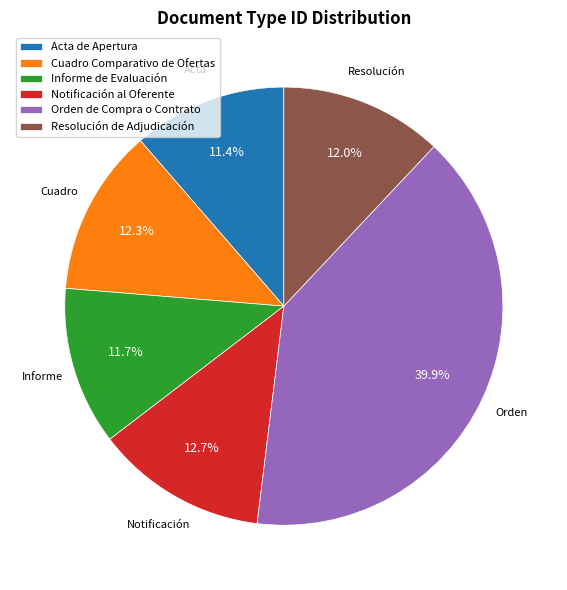

True or false: Resolución de Adjudicación accounts for 18% of the total.

False